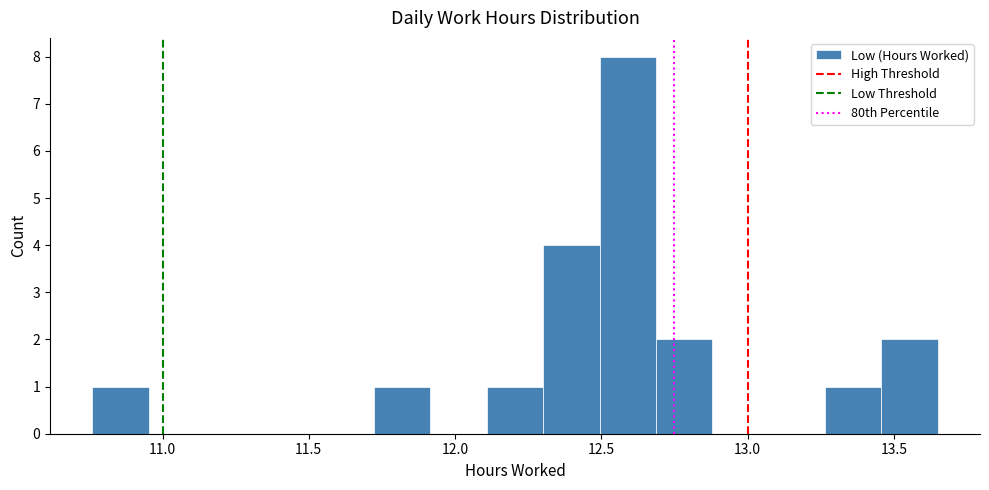

Read against the x-axis, roughly where is the centre of the tallest bar?

12.60